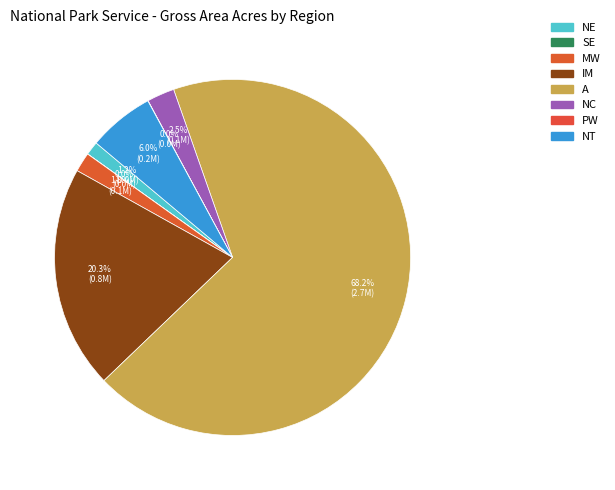

Rank the categories by value from lowest to highest.

SE, PW, NE, MW, NC, NT, IM, A